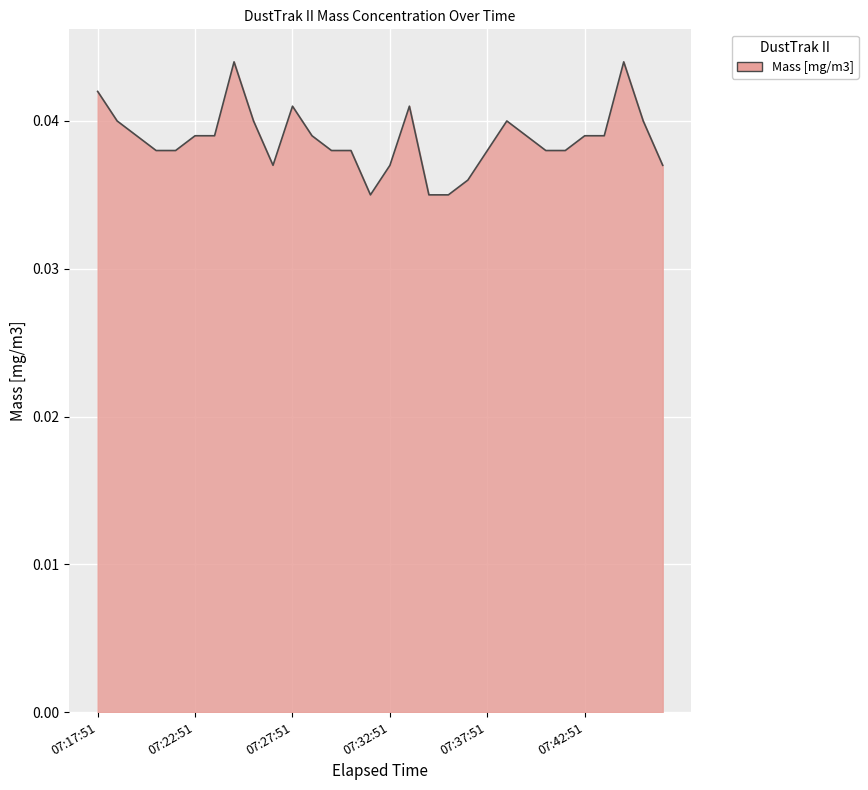

Reading left to right, what are all the values shown in this chart?

07:17:51=0.0	07:18:51=0.0	07:19:51=0.0	07:20:51=0.0	07:21:51=0.0	07:22:51=0.0	07:23:51=0.0	07:24:51=0.0	07:25:51=0.0	07:26:51=0.0	07:27:51=0.0	07:28:51=0.0	07:29:51=0.0	07:30:51=0.0	07:31:51=0.0	07:32:51=0.0	07:33:51=0.0	07:34:51=0.0	07:35:51=0.0	07:36:51=0.0	07:37:51=0.0	07:38:51=0.0	07:39:51=0.0	07:40:51=0.0	07:41:51=0.0	07:42:51=0.0	07:43:51=0.0	07:44:51=0.0	07:45:51=0.0	07:46:51=0.0